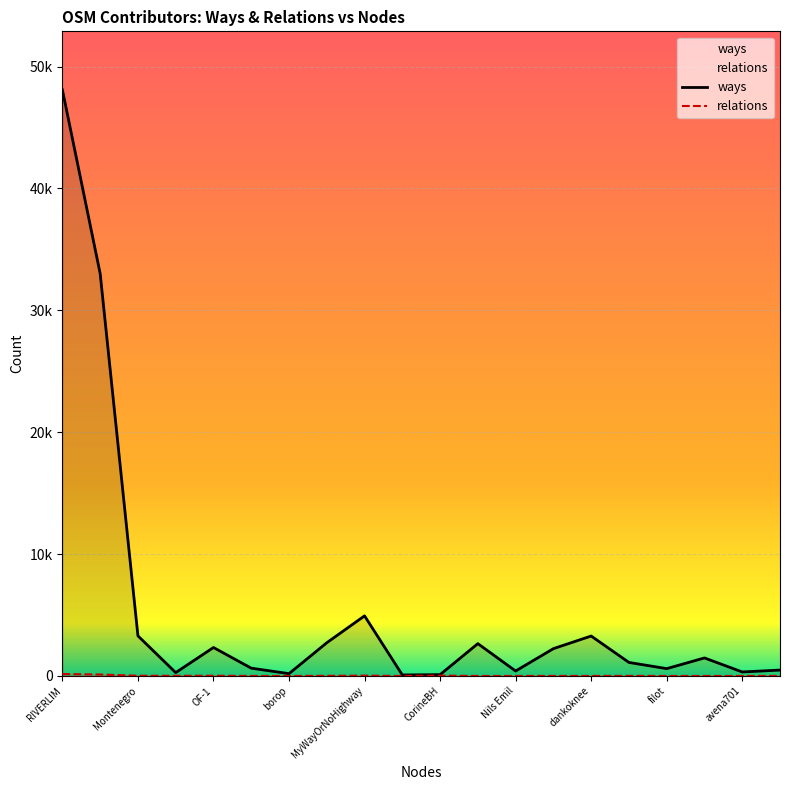

Reading left to right, list all the values displayed in this chart.

ways: RIVERLIM=48081	dkiselev=33011	Montenegro=3287	SunCobalt_import=273	OF-1=2332	axo=638	borop=188	DenisJu=2723	MyWayOrNoHighway=4930	fpm#=81	CorineBH=107	AzurRu=2650	Nils Emil=405	Homer1208=2239	dankoknee=3275	Christophorus=1108	filot=599	AleksberkMON=1477	avena701=327	Arcadium=482
relations: RIVERLIM=157	dkiselev=117	Montenegro=17	SunCobalt_import=12	OF-1=18	axo=2	borop=1	DenisJu=11	MyWayOrNoHighway=26	fpm#=0	CorineBH=28	AzurRu=0	Nils Emil=0	Homer1208=4	dankoknee=1	Christophorus=7	filot=0	AleksberkMON=0	avena701=0	Arcadium=3